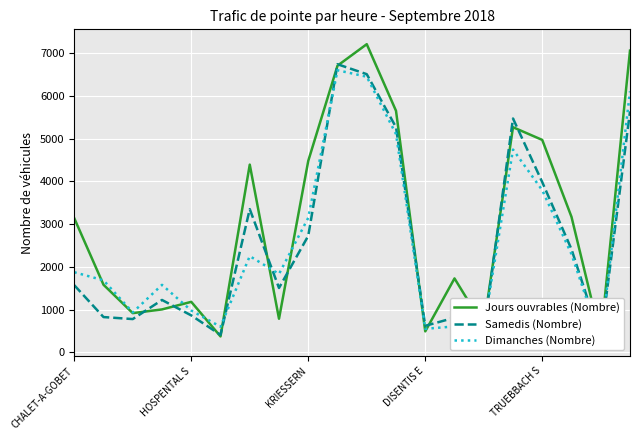

True or false: Samedis (Nombre) and Dimanches (Nombre) intersect in this chart.

True